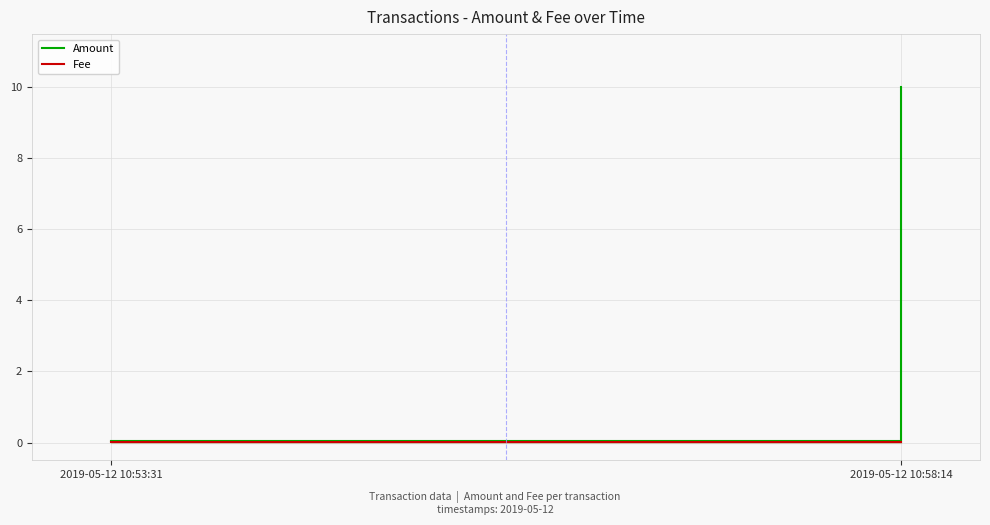

What is the maximum value shown in the chart?

10.0